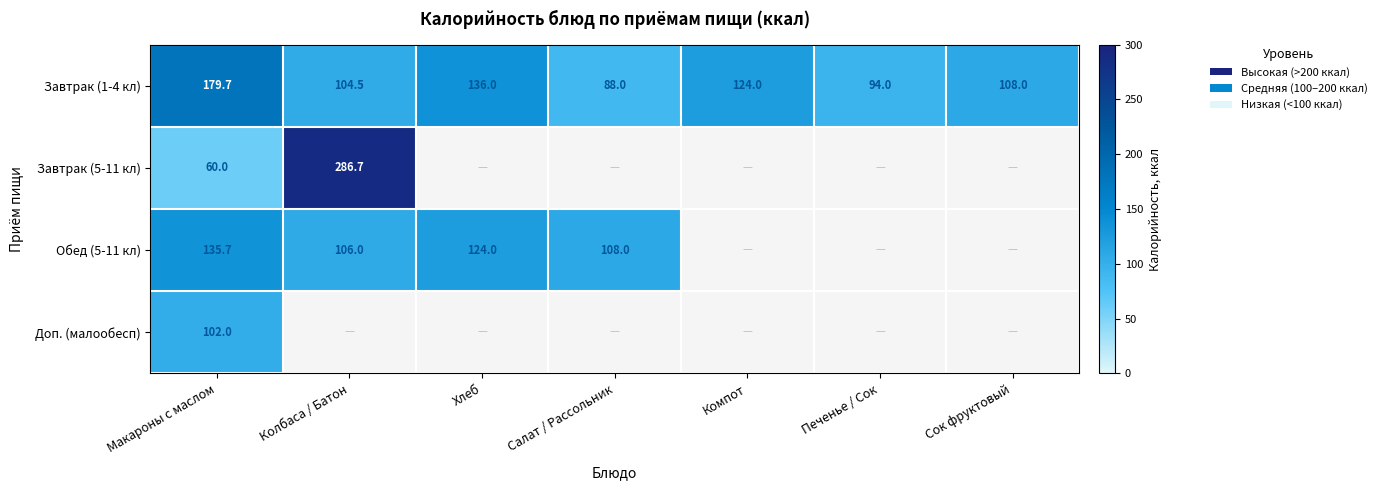

How many positive values does the Доп. (малообесп) series have?

1